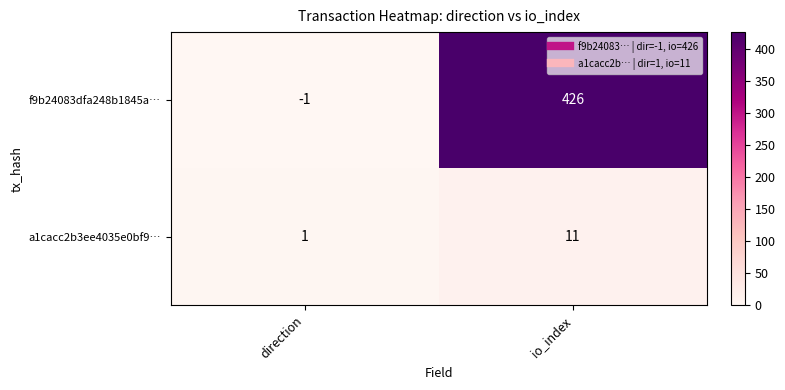

List the series in order of their peak value, highest first.

f9b24083dfa248b1845a…, a1cacc2b3ee4035e0bf9…